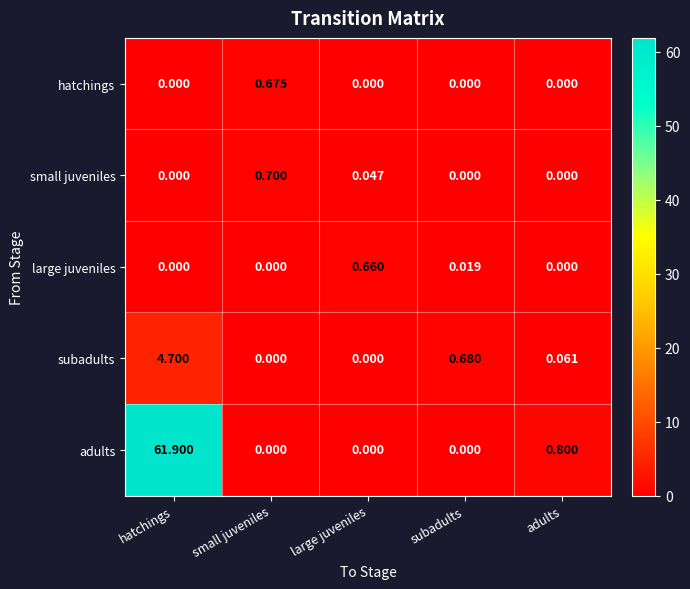

Where is subadults nearest to the value 2?

subadults